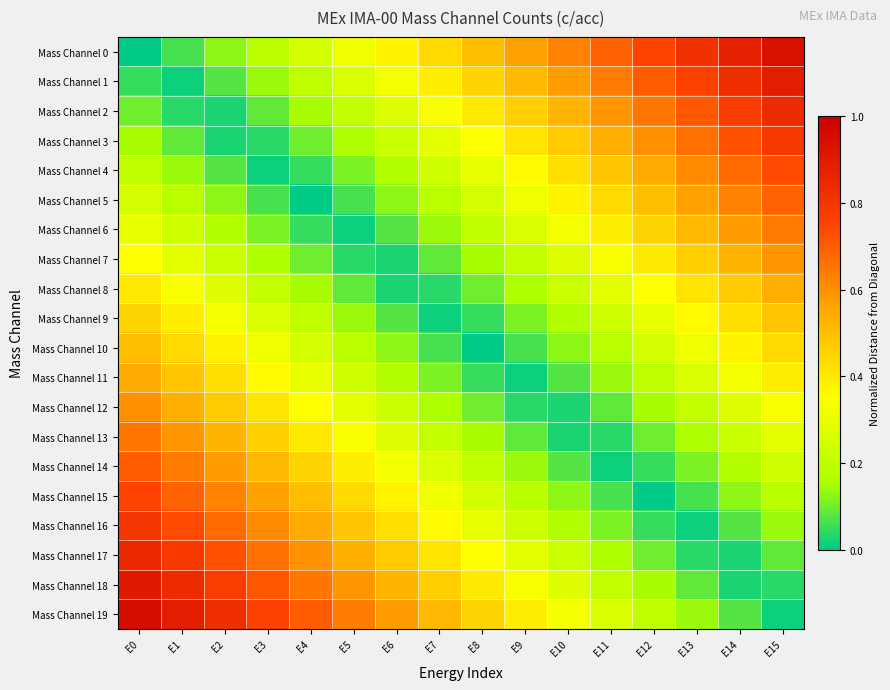

Which category has the lowest value across all series?

E0